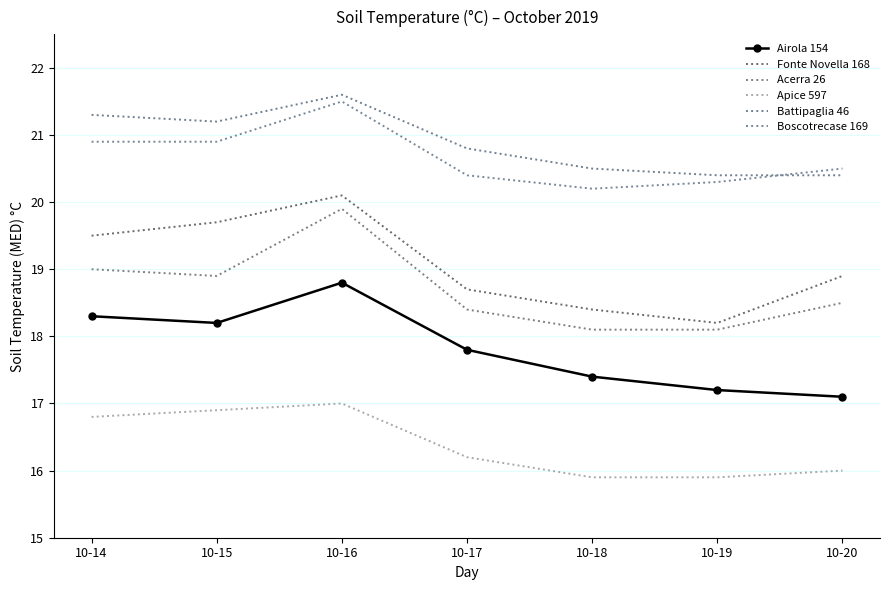

True or false: Boscotrecase 169 and Apice 597 cross at least once.

False